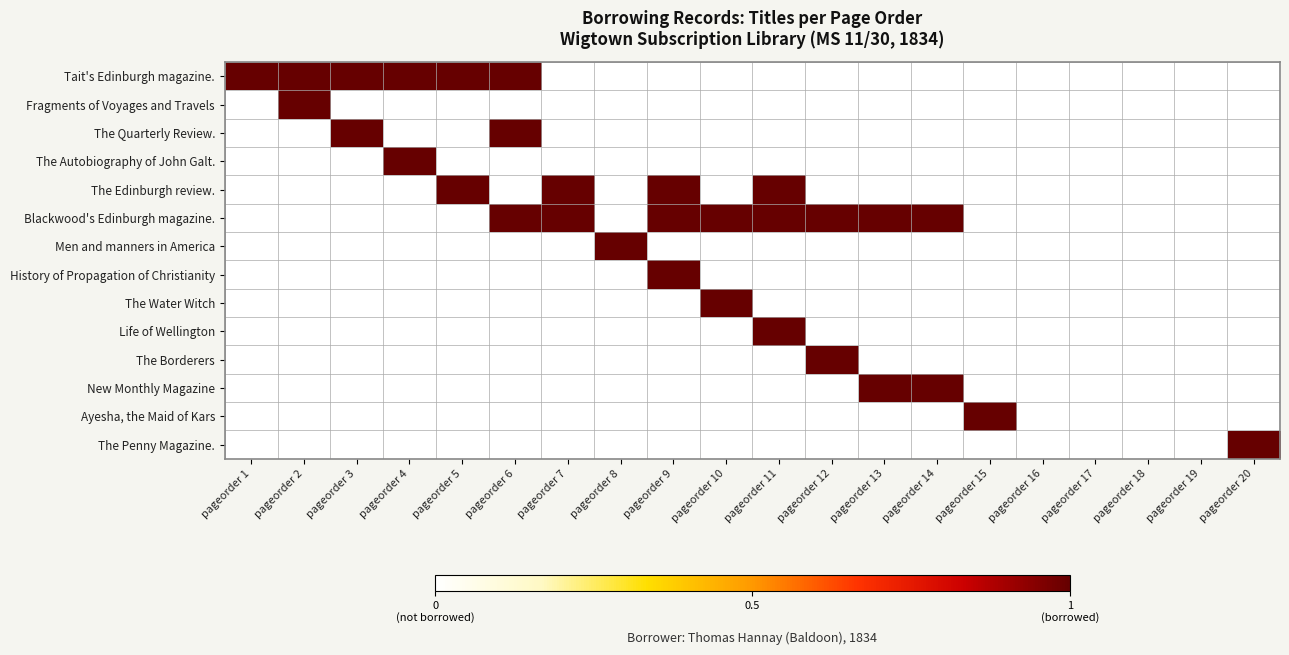

Reading left to right, list all the values displayed in this chart.

Tait's Edinburgh magazine.: pageorder 1=1	pageorder 2=1	pageorder 3=1	pageorder 4=1	pageorder 5=1	pageorder 6=1	pageorder 7=0	pageorder 8=0	pageorder 9=0	pageorder 10=0	pageorder 11=0	pageorder 12=0	pageorder 13=0	pageorder 14=0	pageorder 15=0	pageorder 16=0	pageorder 17=0	pageorder 18=0	pageorder 19=0	pageorder 20=0
Fragments of Voyages and Travels: pageorder 1=0	pageorder 2=1	pageorder 3=0	pageorder 4=0	pageorder 5=0	pageorder 6=0	pageorder 7=0	pageorder 8=0	pageorder 9=0	pageorder 10=0	pageorder 11=0	pageorder 12=0	pageorder 13=0	pageorder 14=0	pageorder 15=0	pageorder 16=0	pageorder 17=0	pageorder 18=0	pageorder 19=0	pageorder 20=0
The Quarterly Review.: pageorder 1=0	pageorder 2=0	pageorder 3=1	pageorder 4=0	pageorder 5=0	pageorder 6=1	pageorder 7=0	pageorder 8=0	pageorder 9=0	pageorder 10=0	pageorder 11=0	pageorder 12=0	pageorder 13=0	pageorder 14=0	pageorder 15=0	pageorder 16=0	pageorder 17=0	pageorder 18=0	pageorder 19=0	pageorder 20=0
The Autobiography of John Galt.: pageorder 1=0	pageorder 2=0	pageorder 3=0	pageorder 4=1	pageorder 5=0	pageorder 6=0	pageorder 7=0	pageorder 8=0	pageorder 9=0	pageorder 10=0	pageorder 11=0	pageorder 12=0	pageorder 13=0	pageorder 14=0	pageorder 15=0	pageorder 16=0	pageorder 17=0	pageorder 18=0	pageorder 19=0	pageorder 20=0
The Edinburgh review.: pageorder 1=0	pageorder 2=0	pageorder 3=0	pageorder 4=0	pageorder 5=1	pageorder 6=0	pageorder 7=1	pageorder 8=0	pageorder 9=1	pageorder 10=0	pageorder 11=1	pageorder 12=0	pageorder 13=0	pageorder 14=0	pageorder 15=0	pageorder 16=0	pageorder 17=0	pageorder 18=0	pageorder 19=0	pageorder 20=0
Blackwood's Edinburgh magazine.: pageorder 1=0	pageorder 2=0	pageorder 3=0	pageorder 4=0	pageorder 5=0	pageorder 6=1	pageorder 7=1	pageorder 8=0	pageorder 9=1	pageorder 10=1	pageorder 11=1	pageorder 12=1	pageorder 13=1	pageorder 14=1	pageorder 15=0	pageorder 16=0	pageorder 17=0	pageorder 18=0	pageorder 19=0	pageorder 20=0
Men and manners in America: pageorder 1=0	pageorder 2=0	pageorder 3=0	pageorder 4=0	pageorder 5=0	pageorder 6=0	pageorder 7=0	pageorder 8=1	pageorder 9=0	pageorder 10=0	pageorder 11=0	pageorder 12=0	pageorder 13=0	pageorder 14=0	pageorder 15=0	pageorder 16=0	pageorder 17=0	pageorder 18=0	pageorder 19=0	pageorder 20=0
History of Propagation of Christianity: pageorder 1=0	pageorder 2=0	pageorder 3=0	pageorder 4=0	pageorder 5=0	pageorder 6=0	pageorder 7=0	pageorder 8=0	pageorder 9=1	pageorder 10=0	pageorder 11=0	pageorder 12=0	pageorder 13=0	pageorder 14=0	pageorder 15=0	pageorder 16=0	pageorder 17=0	pageorder 18=0	pageorder 19=0	pageorder 20=0
The Water Witch: pageorder 1=0	pageorder 2=0	pageorder 3=0	pageorder 4=0	pageorder 5=0	pageorder 6=0	pageorder 7=0	pageorder 8=0	pageorder 9=0	pageorder 10=1	pageorder 11=0	pageorder 12=0	pageorder 13=0	pageorder 14=0	pageorder 15=0	pageorder 16=0	pageorder 17=0	pageorder 18=0	pageorder 19=0	pageorder 20=0
Life of Wellington: pageorder 1=0	pageorder 2=0	pageorder 3=0	pageorder 4=0	pageorder 5=0	pageorder 6=0	pageorder 7=0	pageorder 8=0	pageorder 9=0	pageorder 10=0	pageorder 11=1	pageorder 12=0	pageorder 13=0	pageorder 14=0	pageorder 15=0	pageorder 16=0	pageorder 17=0	pageorder 18=0	pageorder 19=0	pageorder 20=0
The Borderers: pageorder 1=0	pageorder 2=0	pageorder 3=0	pageorder 4=0	pageorder 5=0	pageorder 6=0	pageorder 7=0	pageorder 8=0	pageorder 9=0	pageorder 10=0	pageorder 11=0	pageorder 12=1	pageorder 13=0	pageorder 14=0	pageorder 15=0	pageorder 16=0	pageorder 17=0	pageorder 18=0	pageorder 19=0	pageorder 20=0
New Monthly Magazine: pageorder 1=0	pageorder 2=0	pageorder 3=0	pageorder 4=0	pageorder 5=0	pageorder 6=0	pageorder 7=0	pageorder 8=0	pageorder 9=0	pageorder 10=0	pageorder 11=0	pageorder 12=0	pageorder 13=1	pageorder 14=1	pageorder 15=0	pageorder 16=0	pageorder 17=0	pageorder 18=0	pageorder 19=0	pageorder 20=0
Ayesha, the Maid of Kars: pageorder 1=0	pageorder 2=0	pageorder 3=0	pageorder 4=0	pageorder 5=0	pageorder 6=0	pageorder 7=0	pageorder 8=0	pageorder 9=0	pageorder 10=0	pageorder 11=0	pageorder 12=0	pageorder 13=0	pageorder 14=0	pageorder 15=1	pageorder 16=0	pageorder 17=0	pageorder 18=0	pageorder 19=0	pageorder 20=0
The Penny Magazine.: pageorder 1=0	pageorder 2=0	pageorder 3=0	pageorder 4=0	pageorder 5=0	pageorder 6=0	pageorder 7=0	pageorder 8=0	pageorder 9=0	pageorder 10=0	pageorder 11=0	pageorder 12=0	pageorder 13=0	pageorder 14=0	pageorder 15=0	pageorder 16=0	pageorder 17=0	pageorder 18=0	pageorder 19=0	pageorder 20=1